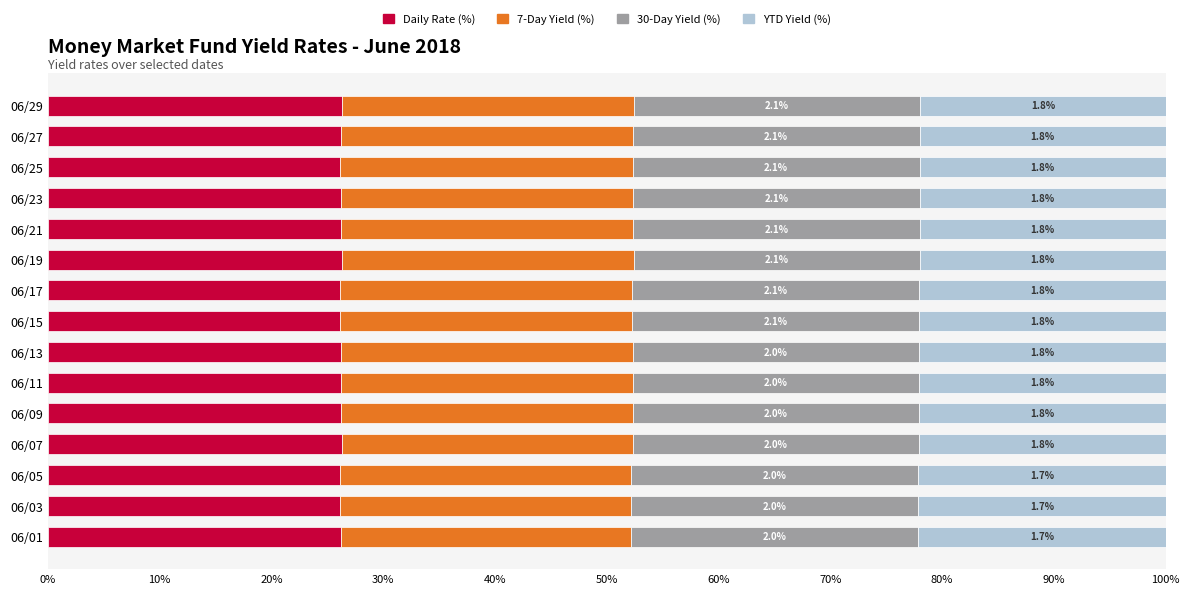

What are all the series names shown in the legend?

Daily Rate (%), 7-Day Yield (%), 30-Day Yield (%), YTD Yield (%)